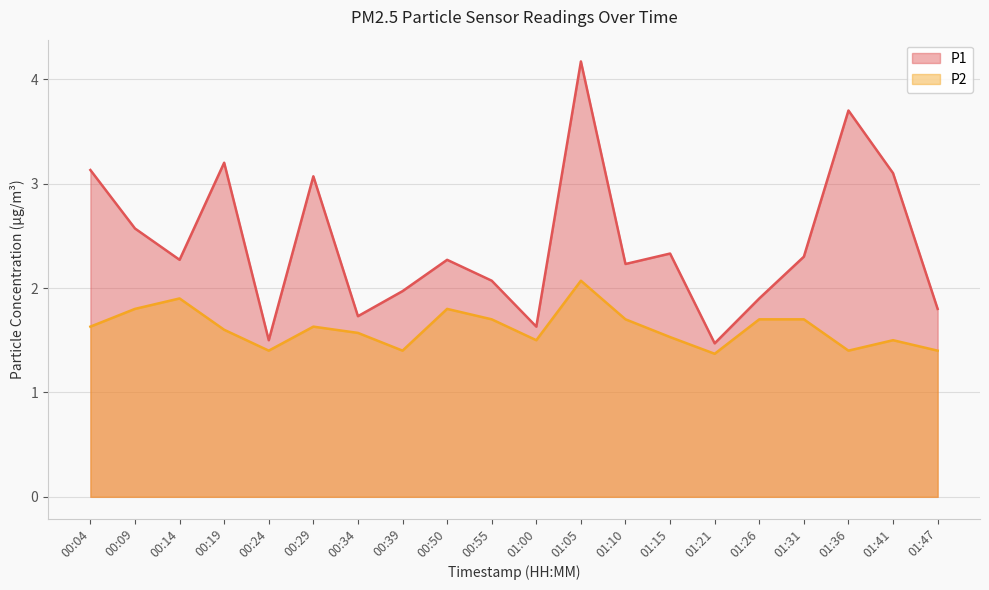

Which series changed the most between 00:04 and 01:10?

P1